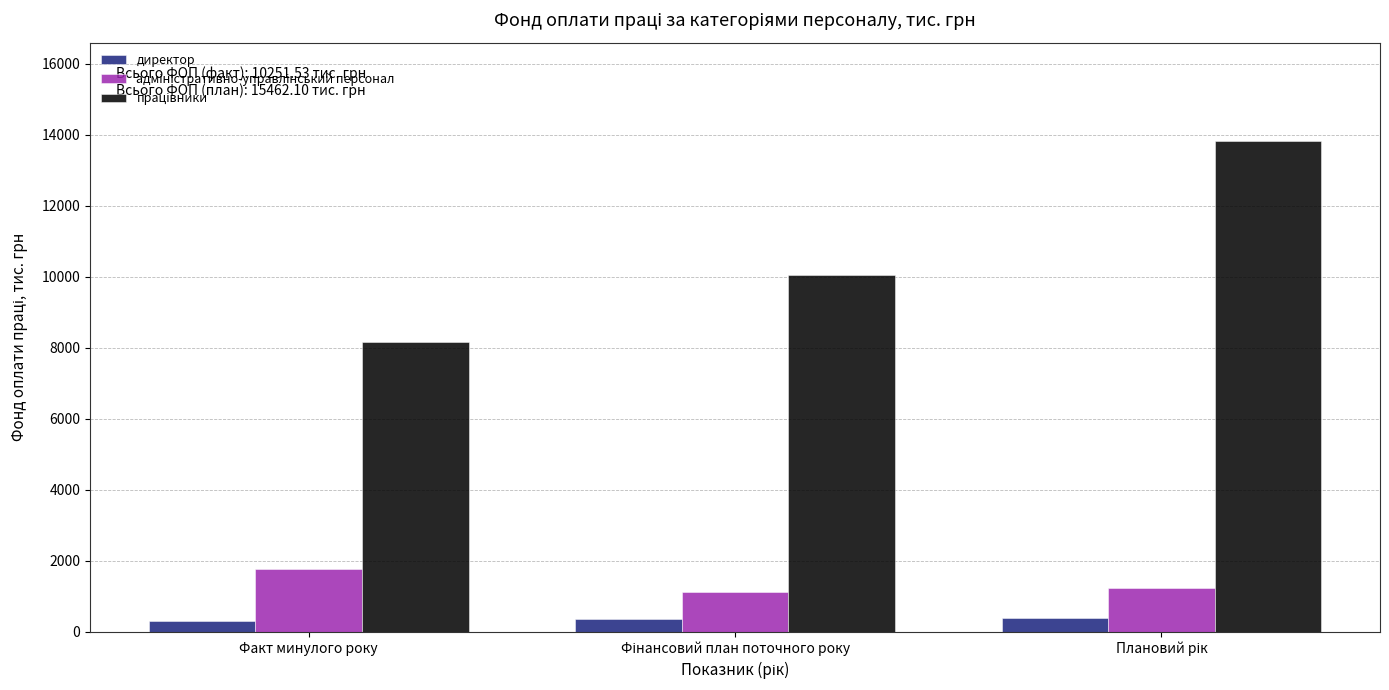

What is the maximum value shown in the chart?

13832.5